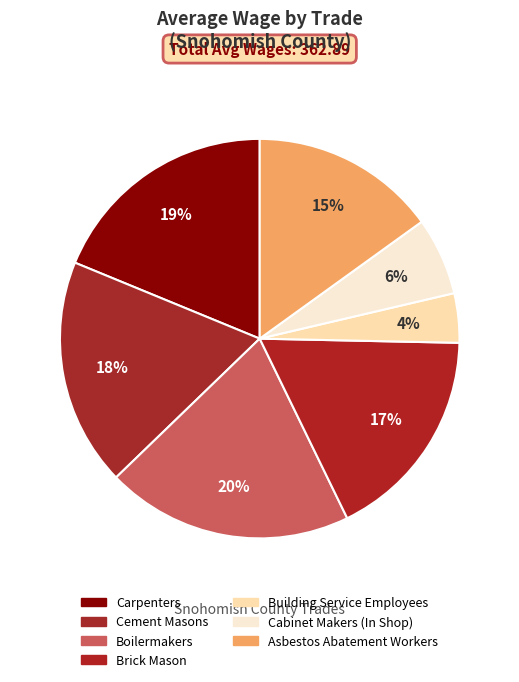

To the nearest percent, what is the difference between the Asbestos Abatement Workers and Brick Mason slice percentages?

2%